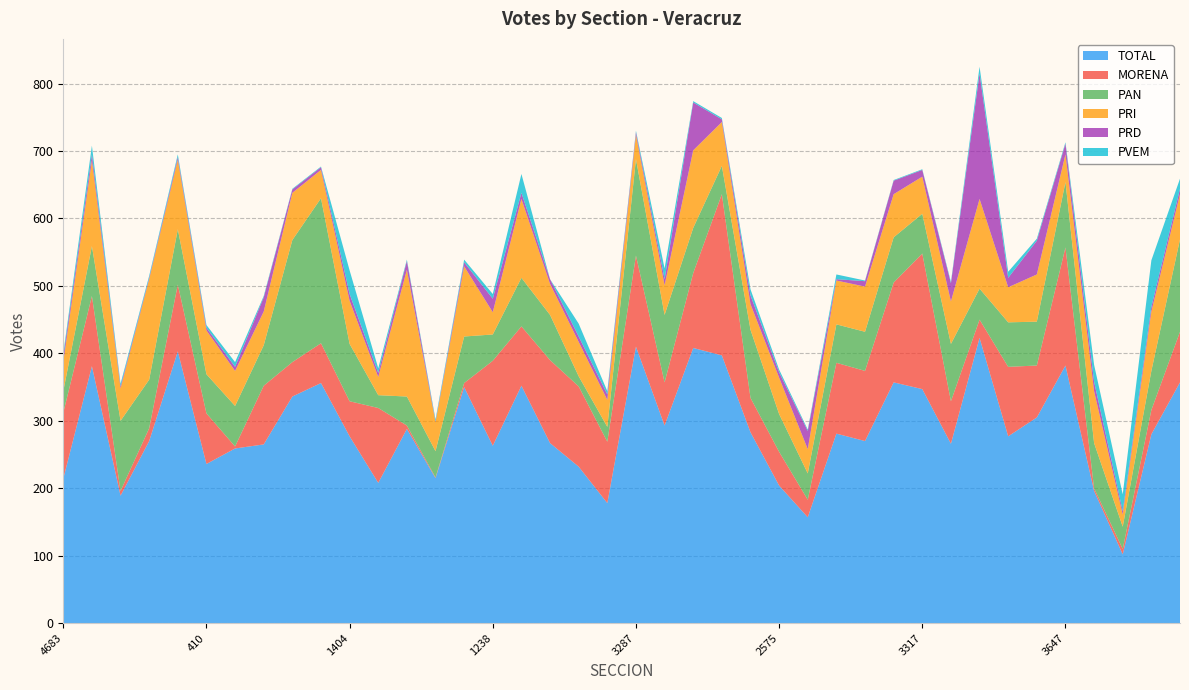

Reading left to right, transcribe all the data shown in this chart.

TOTAL: 214	381	189	270	403	236	259	265	336	356	277	208	288	215	350	263	352	267	232	178	410	293	408	397	283	204	157	281	270	357	347	266	423	277	305	382	196	102	280	357
MORENA: 98	104	7	19	99	75	3	87	51	59	52	111	5	1	6	126	88	123	119	91	135	64	111	239	51	50	26	105	104	148	201	63	27	103	77	175	4	8	36	75
PAN: 32	74	104	72	82	58	60	60	181	215	85	19	43	39	69	39	72	67	15	22	143	100	67	42	101	56	39	57	58	67	59	85	46	66	65	97	67	33	58	137
PRI: 43	127	48	149	103	65	52	50	70	42	64	27	188	43	104	33	117	46	51	40	36	44	115	65	38	54	36	65	67	64	55	63	133	52	70	41	77	18	88	67
PRD: 8	9	3	2	4	4	6	21	5	4	10	6	13	1	6	20	9	7	8	8	4	9	71	4	13	8	27	2	8	20	10	27	186	14	50	16	14	5	7	8
PVEM: 5	13	4	3	4	4	7	2	1	1	35	7	2	3	4	7	28	0	19	5	2	16	2	2	9	4	2	7	1	1	1	2	10	9	3	2	25	25	69	15